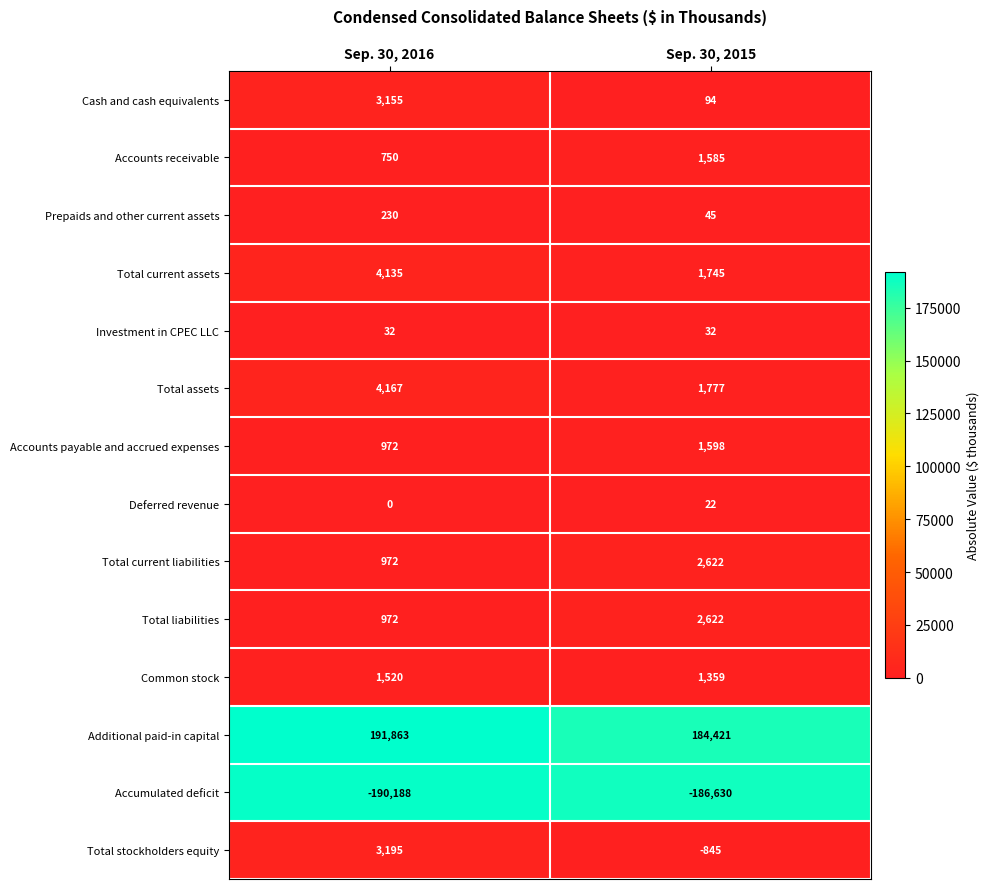

How many data points does each series have?

2